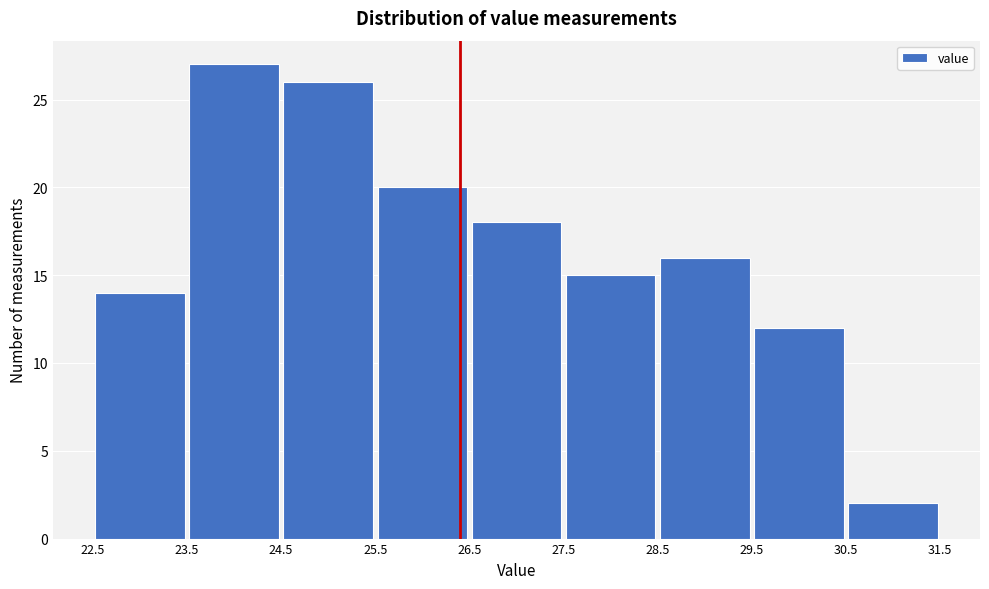

Reading left to right, transcribe this chart: for each bar, give the range it covers on the x-axis and its height. The values are not printed on the chart, so give them approximately, as read against the axis.

22.5 to 23.5: 14
23.5 to 24.5: 27
24.5 to 25.5: 26
25.5 to 26.5: 20
26.5 to 27.5: 18
27.5 to 28.5: 15
28.5 to 29.5: 16
29.5 to 30.5: 12
30.5 to 31.5: 2